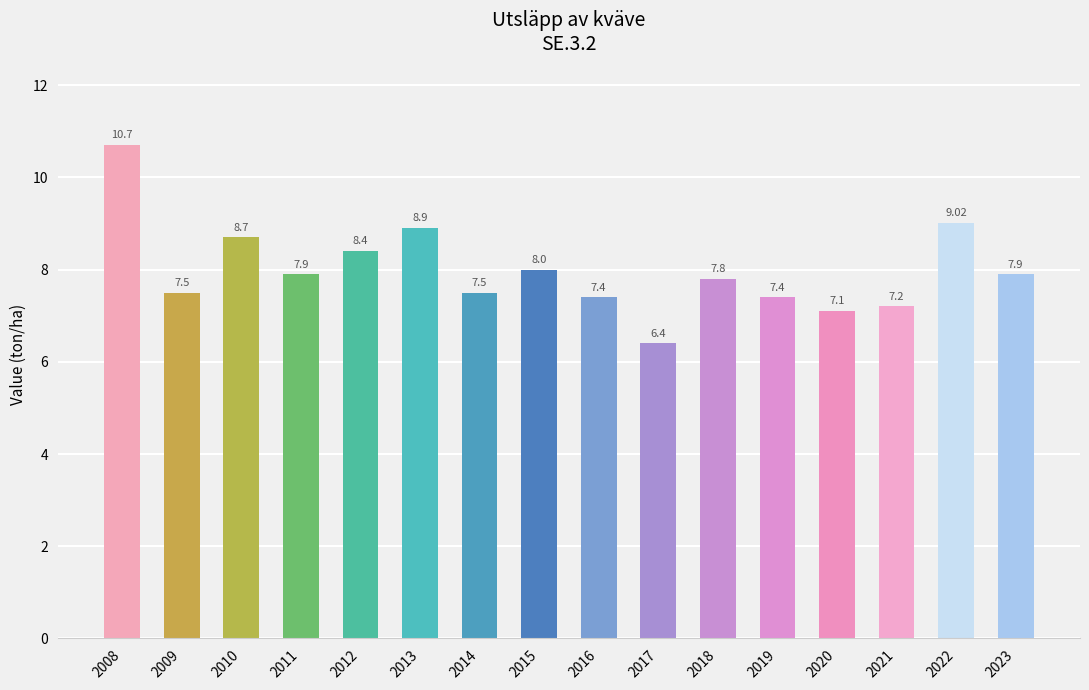

What is the difference between the values at 2023 and 2022?

1.1